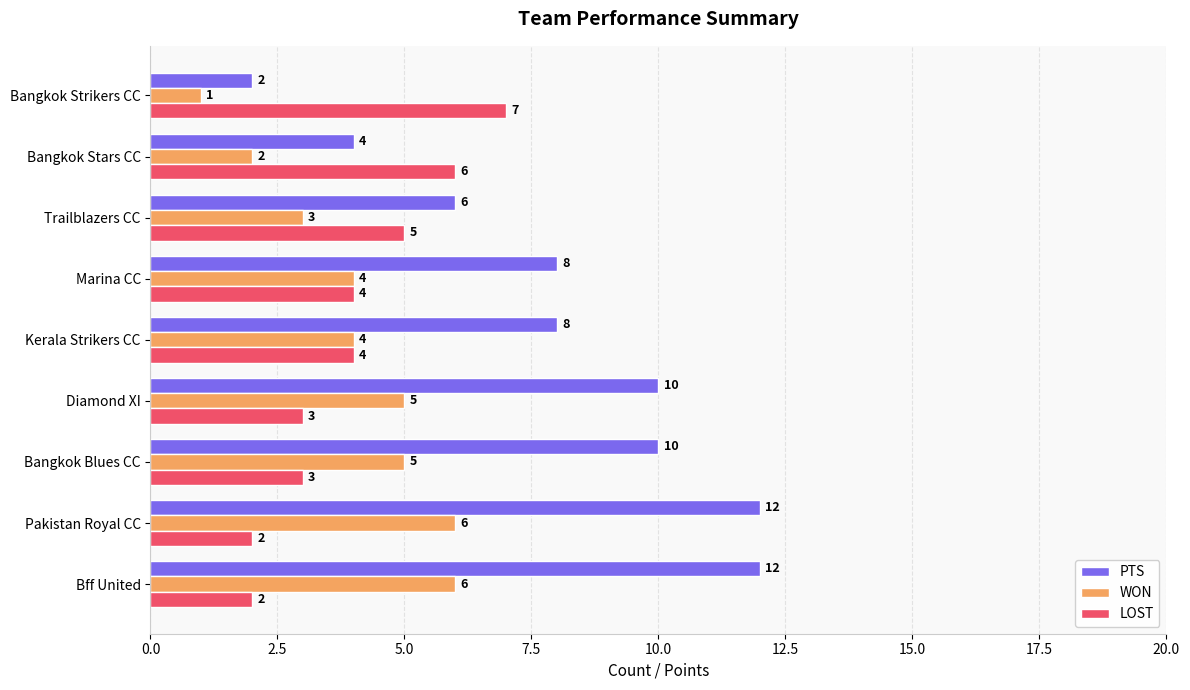

How many PTS values are between 6 and 10?

5